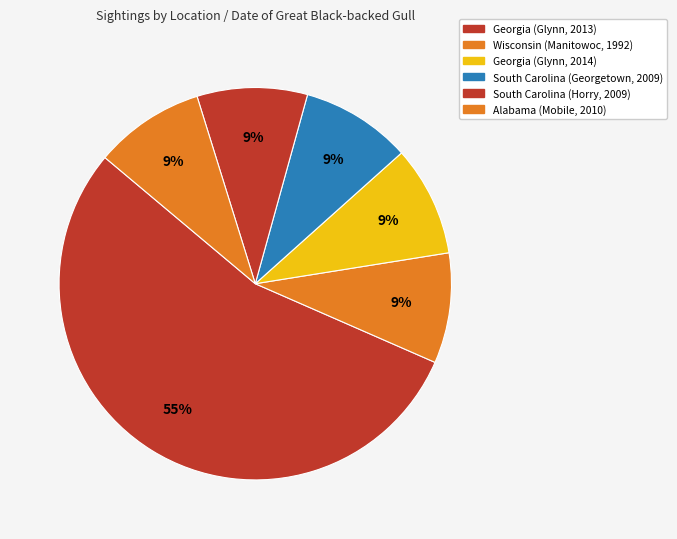

What percentage is the Georgia (Glynn, 2013) slice, to the nearest percent?

55%